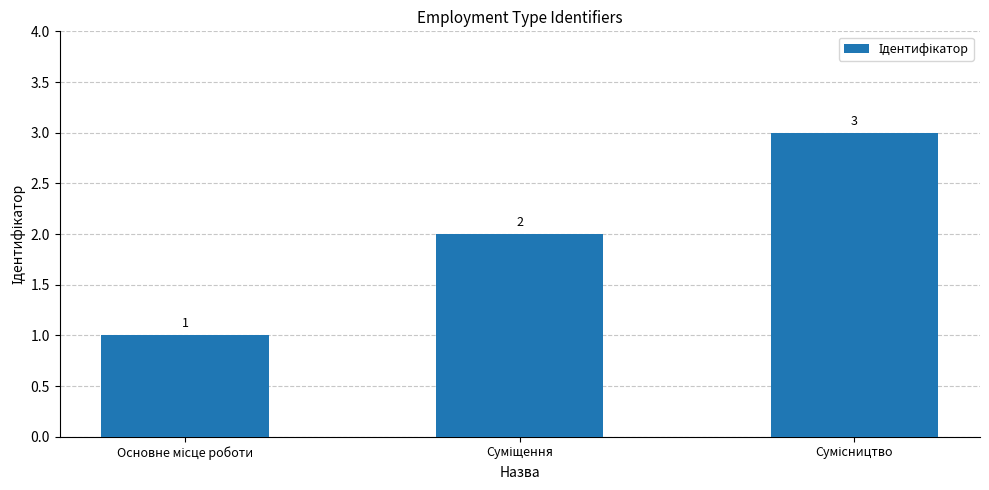

What is the value of the 3rd bar from the left?

3